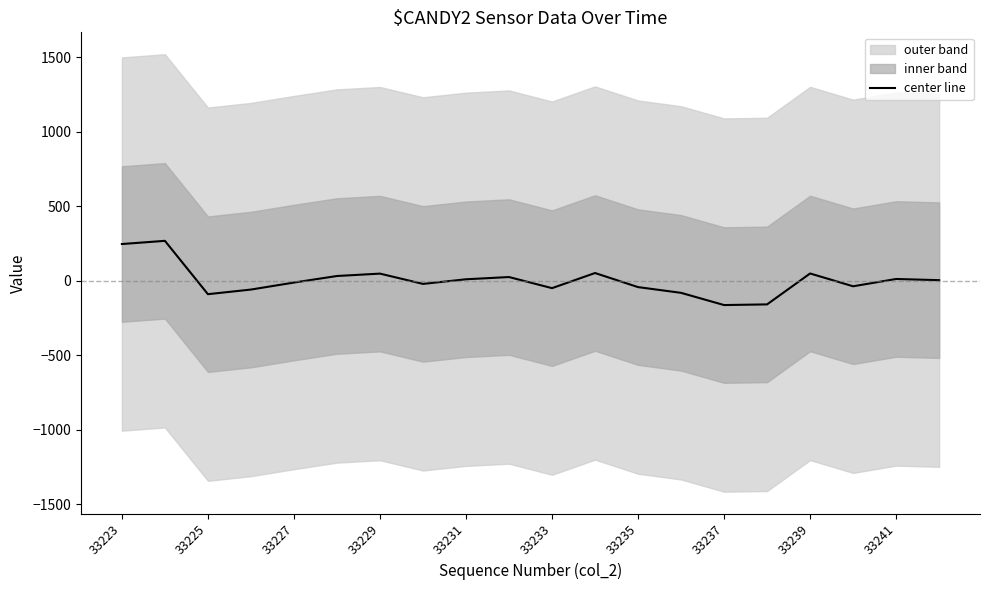

Is it true that center line equals -51.2 at 33233?

True